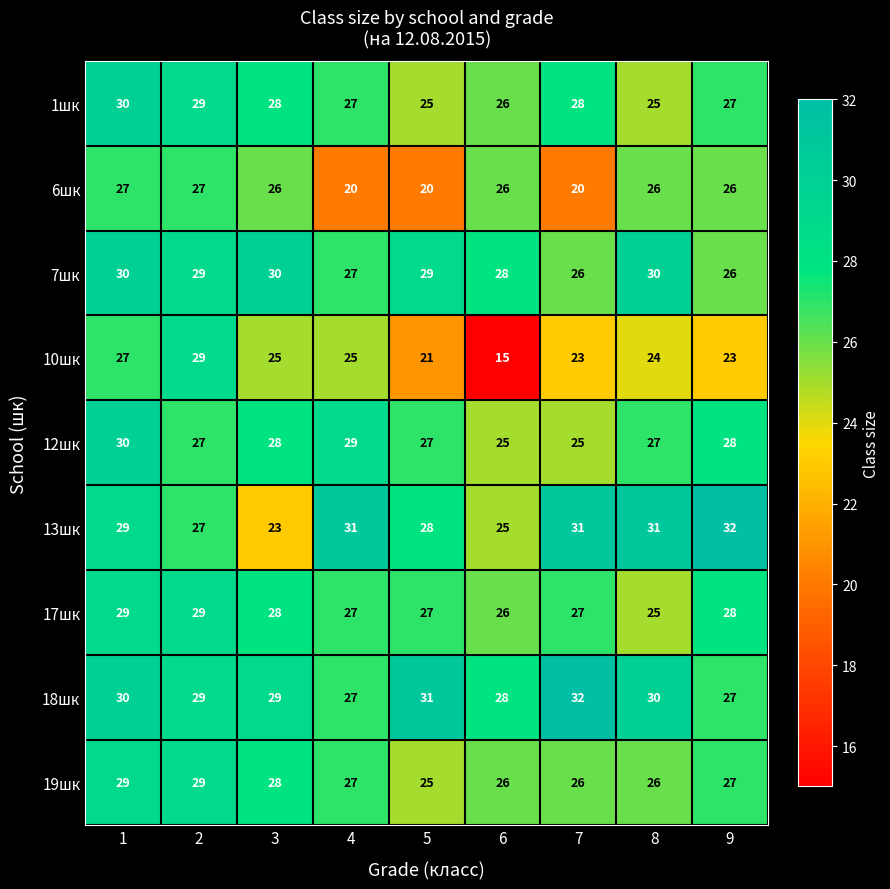

Which category has the highest value in the 13шк series?

9